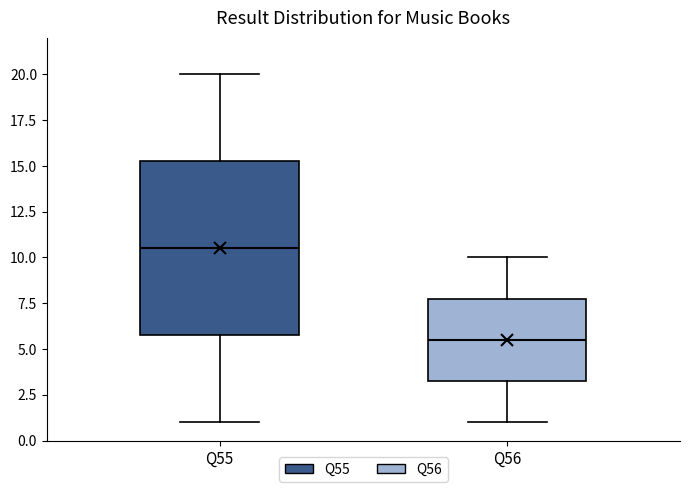

Reading left to right, read every box against the y-axis: the position of its median line, the range the box covers, and the ends of its whiskers. The values are not printed on the chart, so give them approximately, as read against the axis.

Q55: median 10.5, box 6.0 to 15.5, whiskers 1.0 to 20.0
Q56: median 5.5, box 3.5 to 8.0, whiskers 1.0 to 10.0